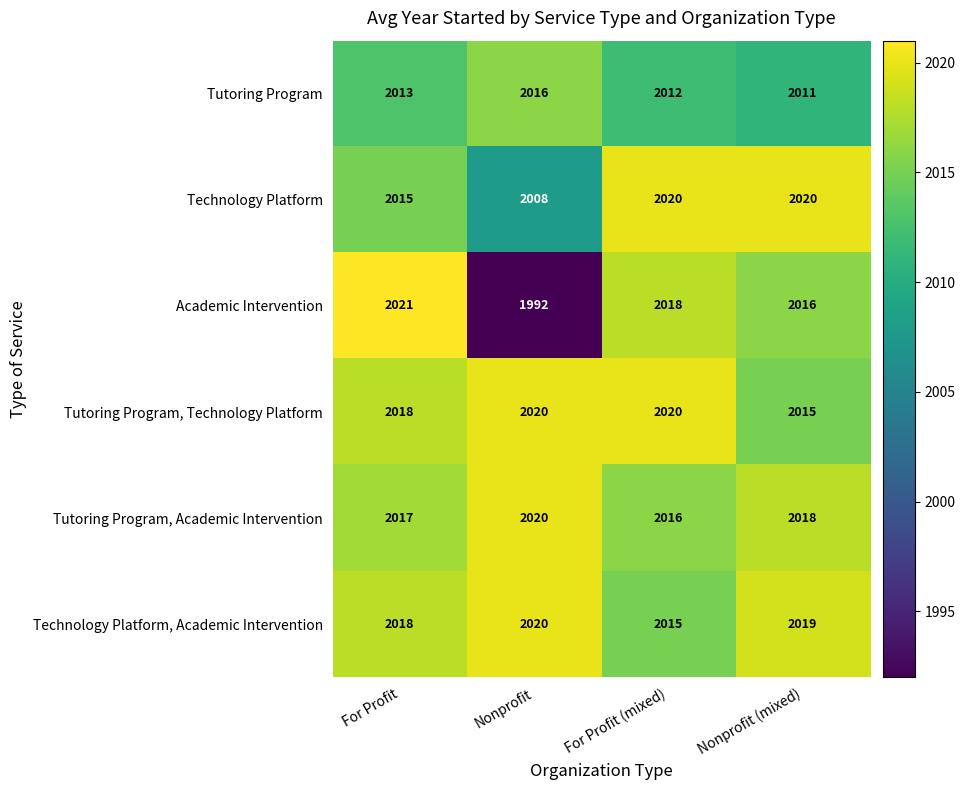

What is the maximum value shown in the chart?

2021